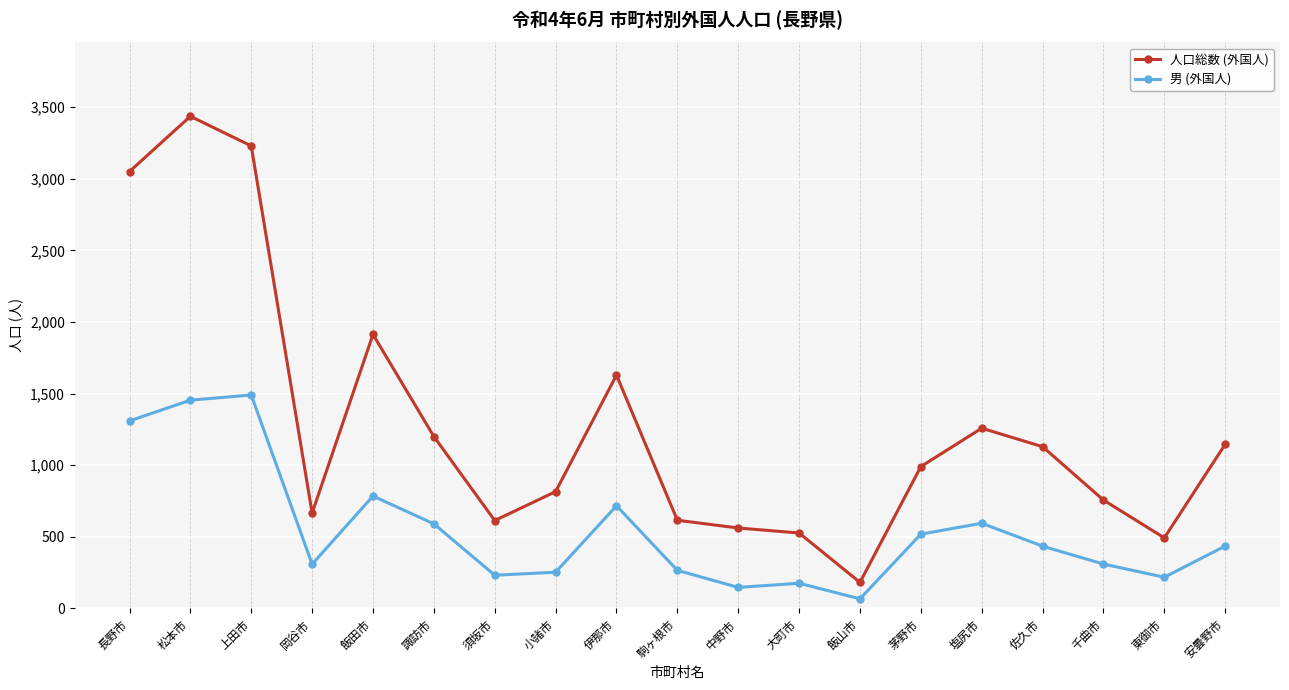

What is the minimum value shown in the chart?

66